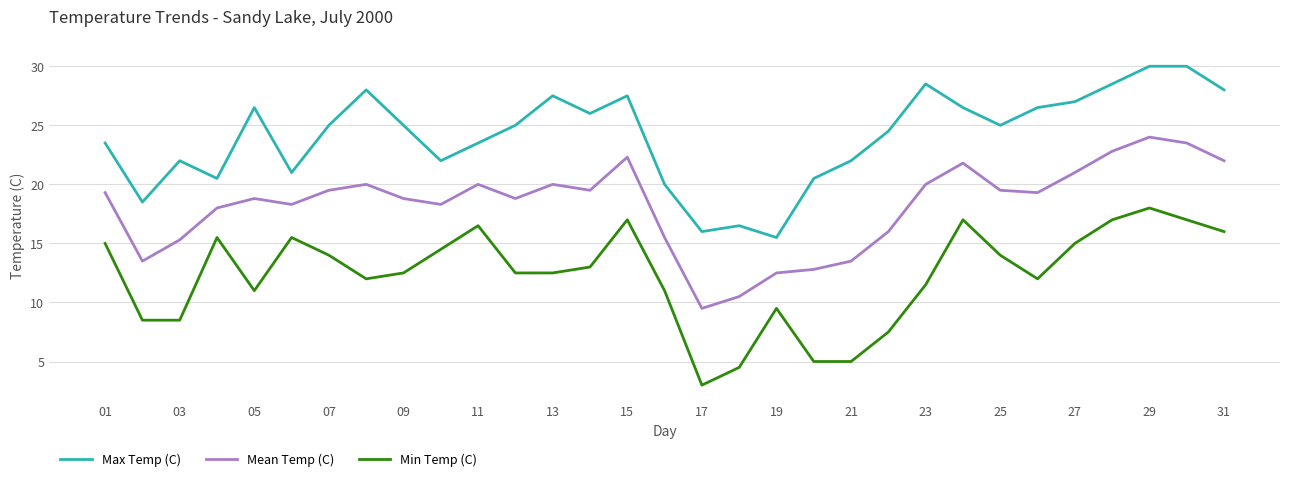

List the series in order of their overall mean, highest first.

Max Temp (C), Mean Temp (C), Min Temp (C)